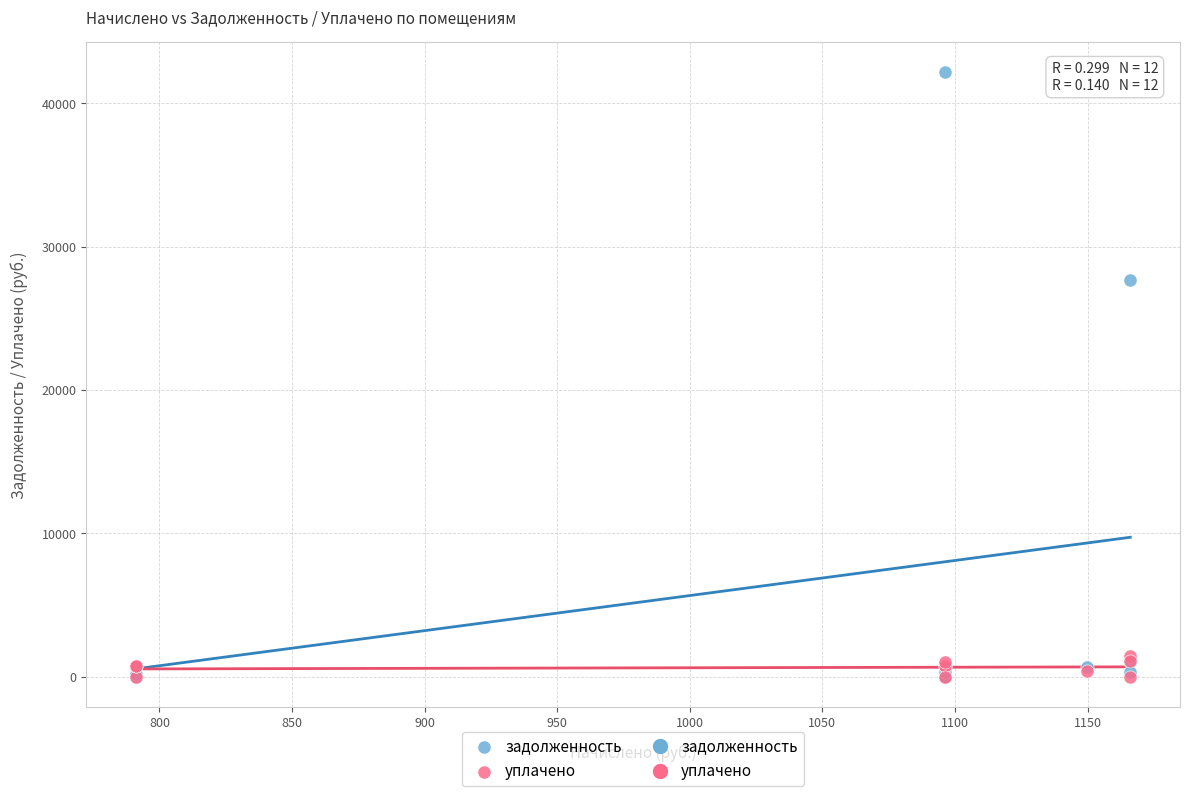

Which series contains the highest Y value?

задолженность